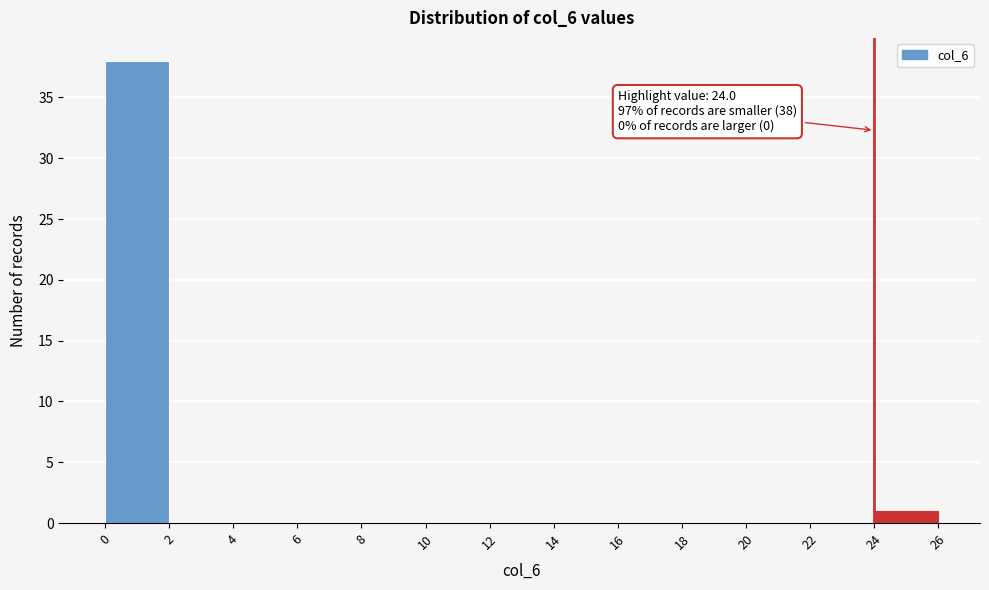

Which range on the x-axis has the tallest bar?

0 to 2